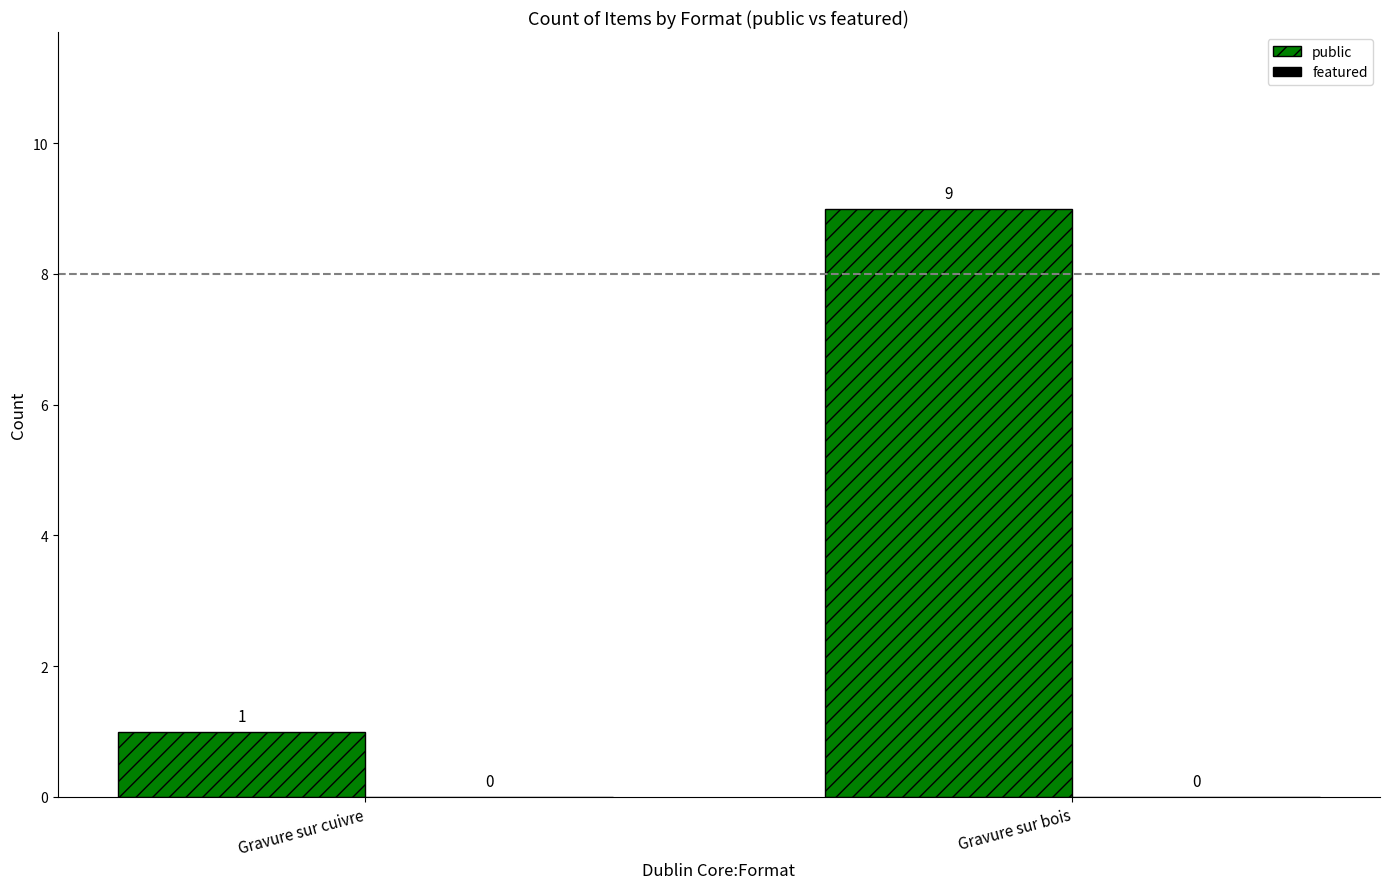

True or false: the data shows 1 at Gravure sur cuivre.

True